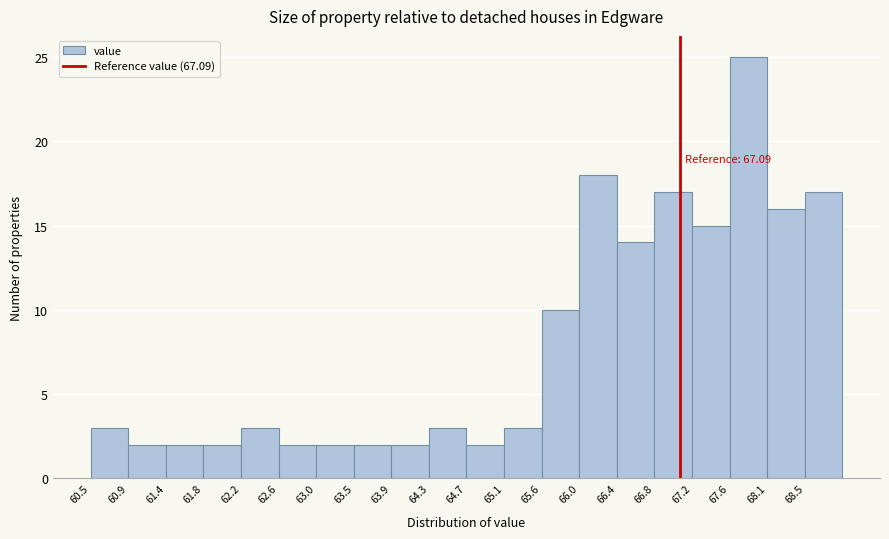

Which range on the x-axis has the tallest bar?

67.65 to 68.05